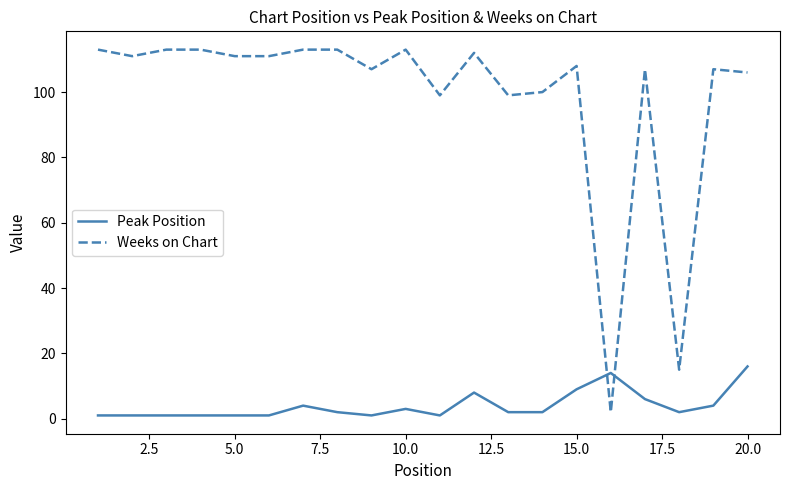

How many times do Peak Position and Weeks on Chart cross each other?

2